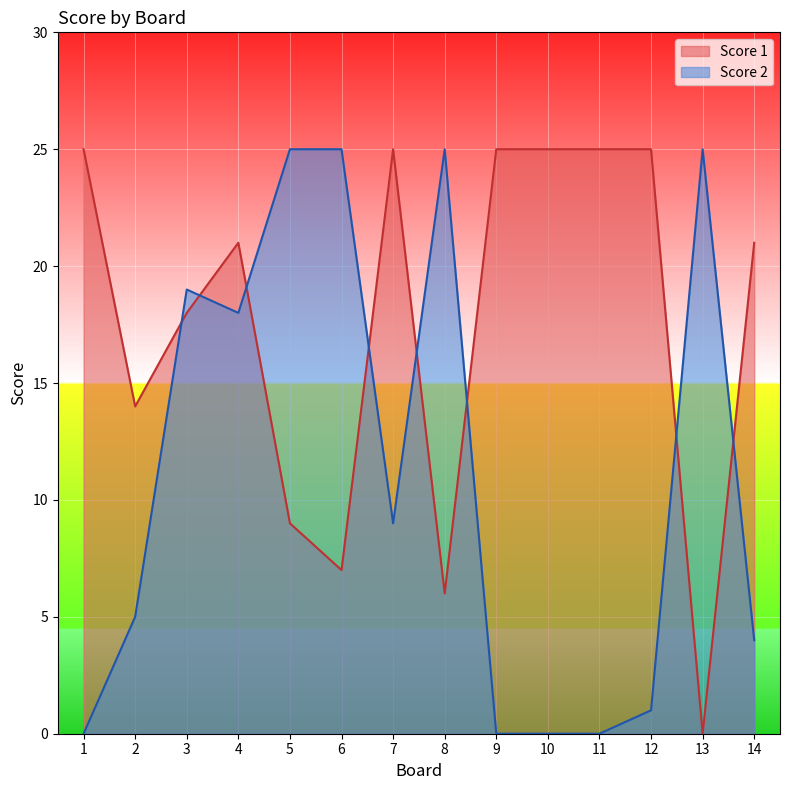

True or false: Score 1 has more than 0 points higher than both neighbors.

True